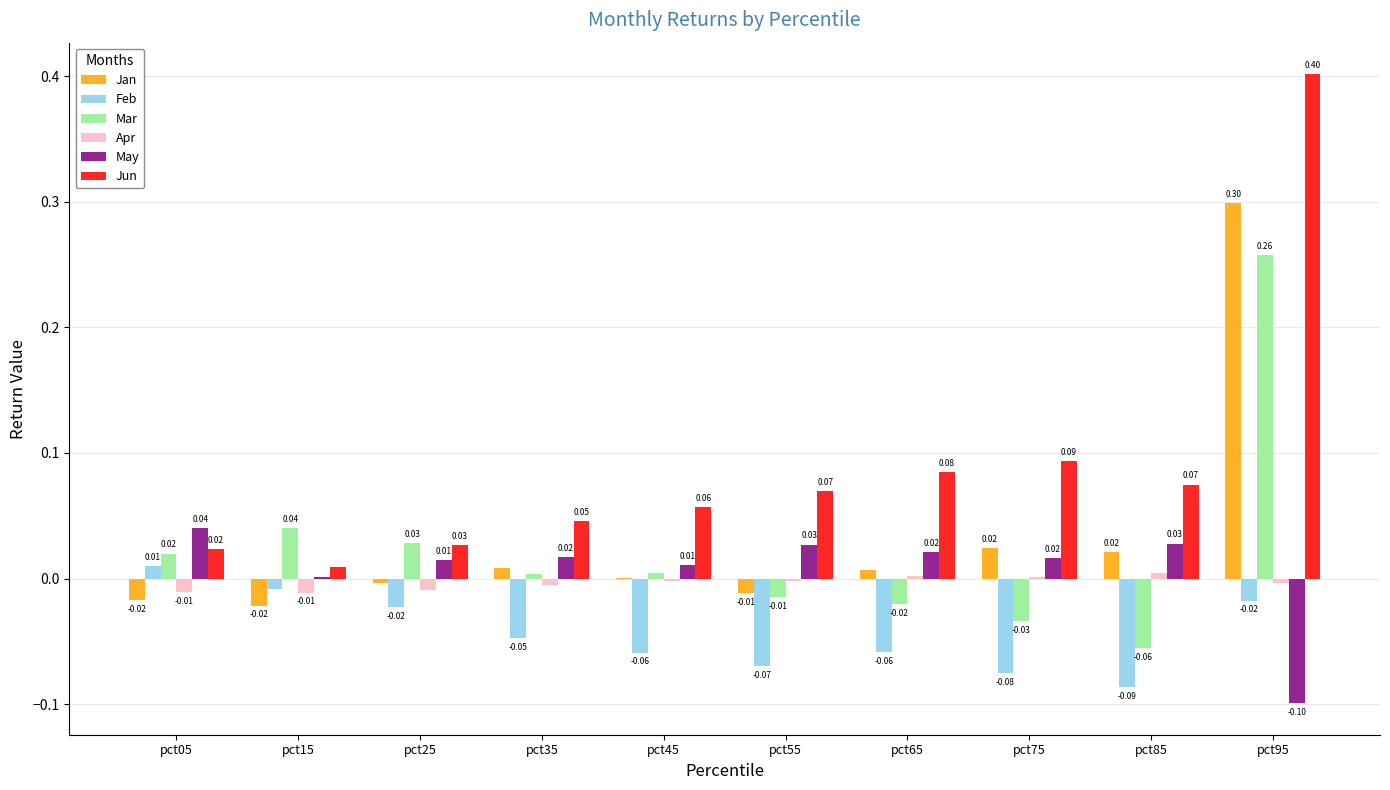

Where does the Mar series first go above 0?

pct05